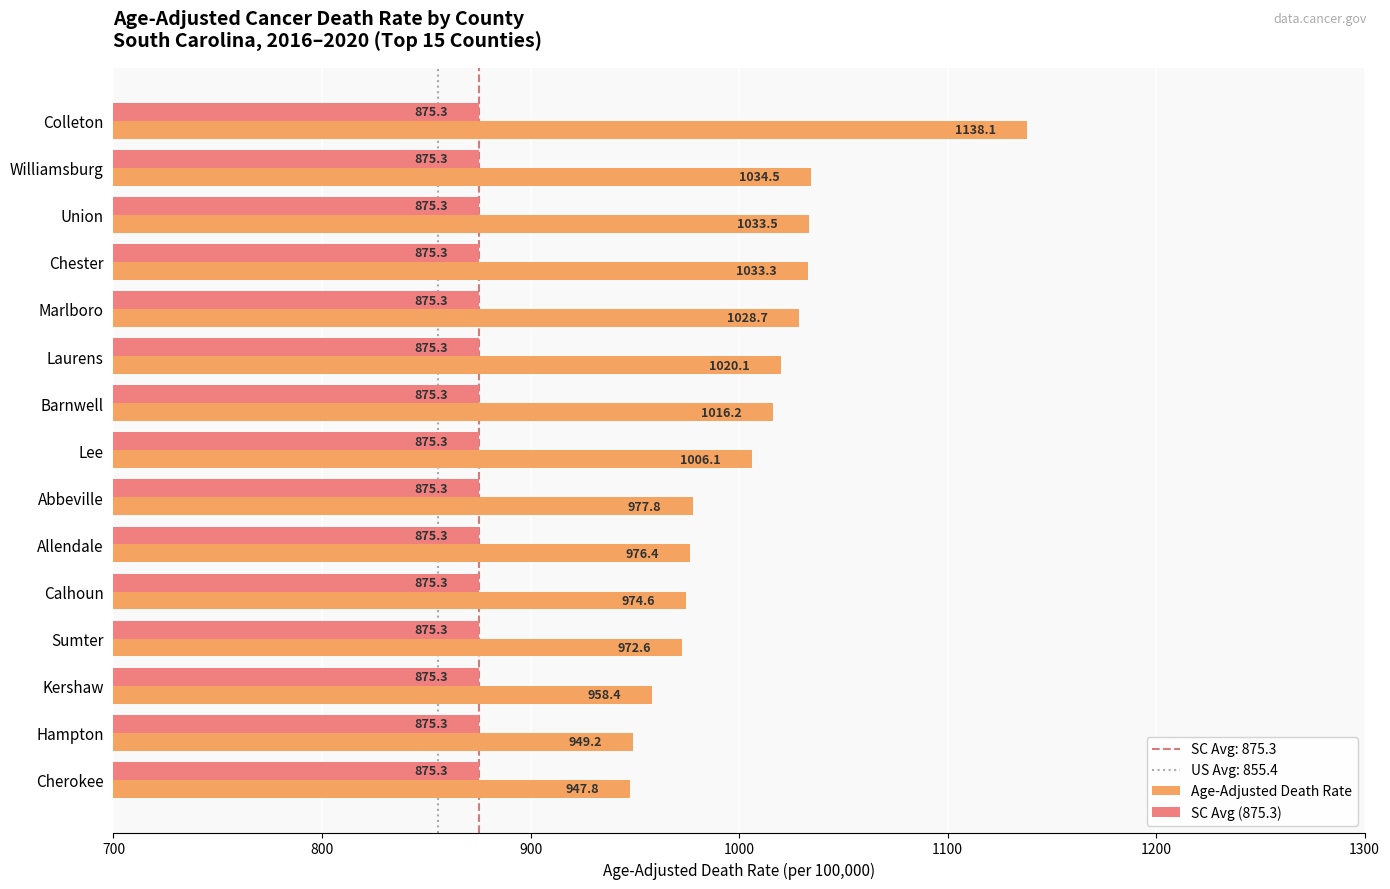

Which series has the largest range (max minus min)?

Age-Adjusted Death Rate